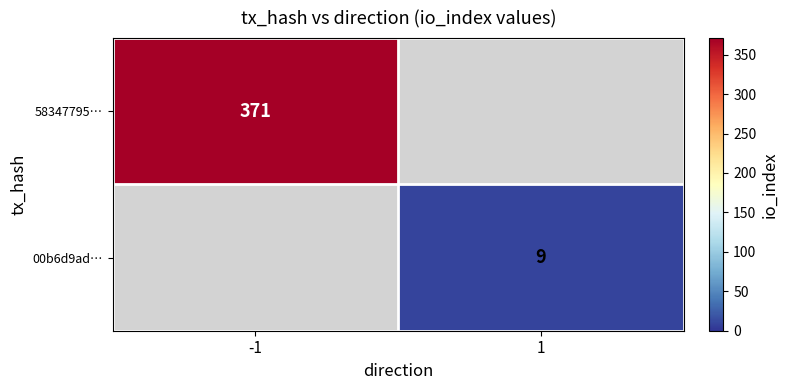

Is it true that 58347795… equals 371 at -1?

True